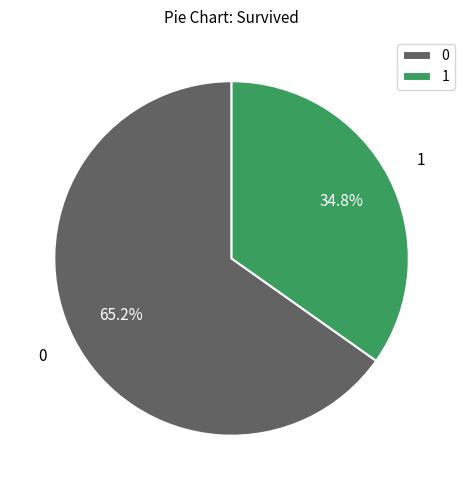

Rank the categories by value from highest to lowest.

0, 1